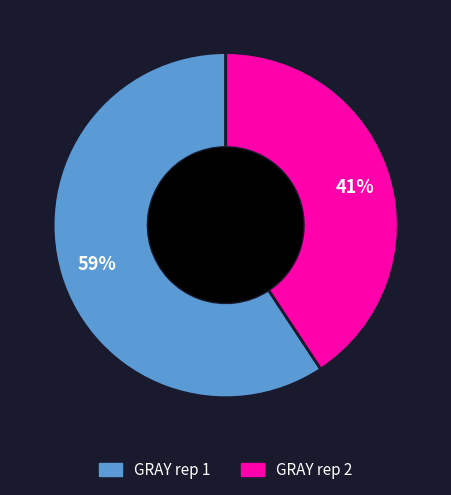

Rank the categories by value from highest to lowest.

GRAY rep 1, GRAY rep 2